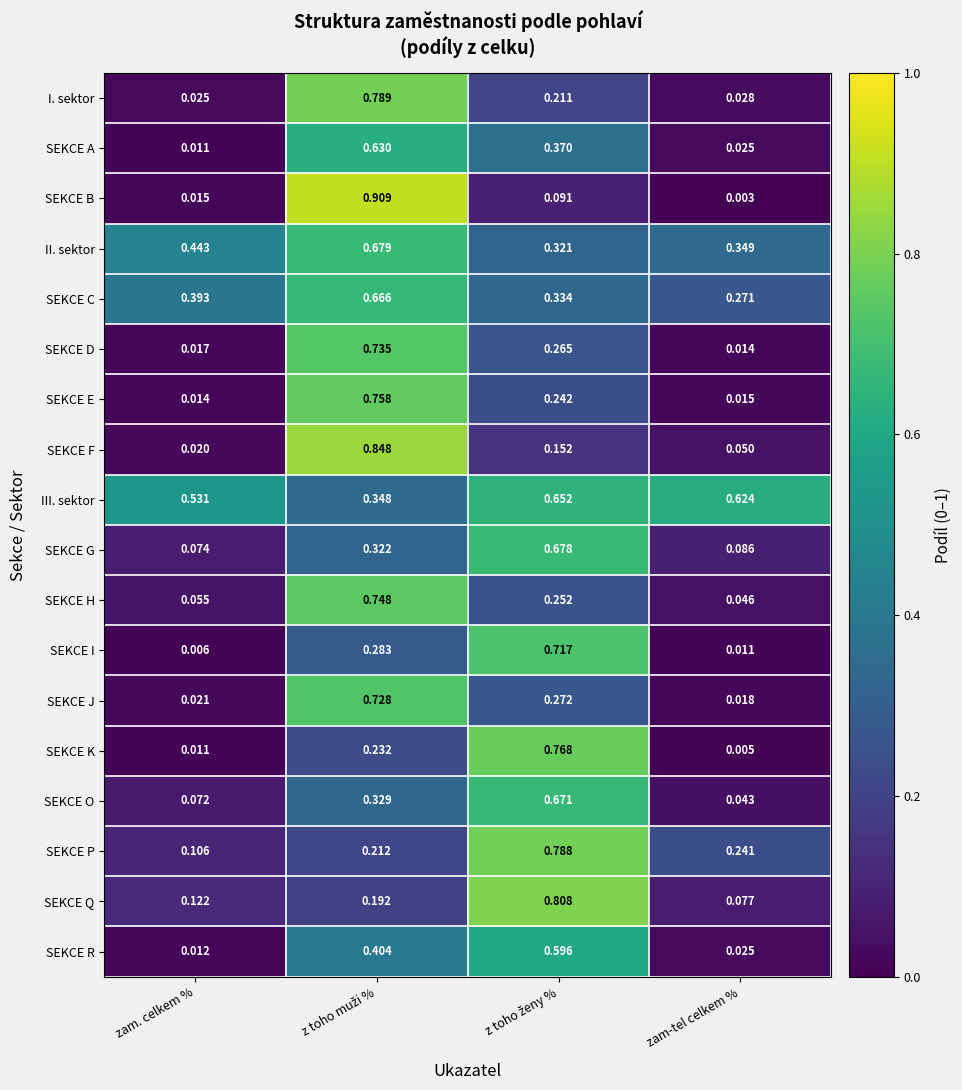

List the series in order of their peak value, highest first.

SEKCE B, SEKCE F, SEKCE Q, I. sektor, SEKCE P, SEKCE K, SEKCE E, SEKCE H, SEKCE D, SEKCE J, SEKCE I, II. sektor, SEKCE G, SEKCE O, SEKCE C, III. sektor, SEKCE A, SEKCE R